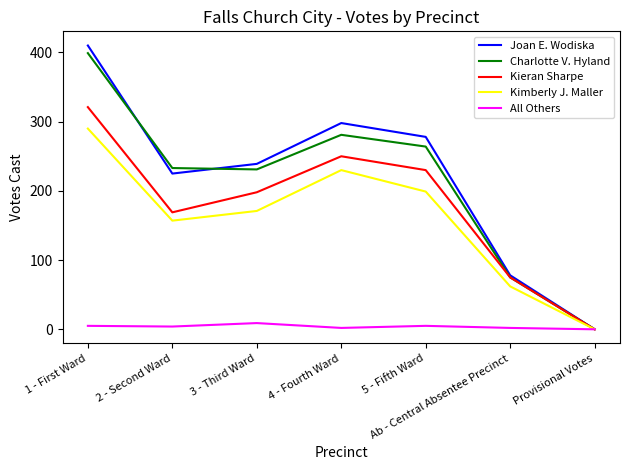

At which category does Kieran Sharpe reach its first local peak?

4 - Fourth Ward